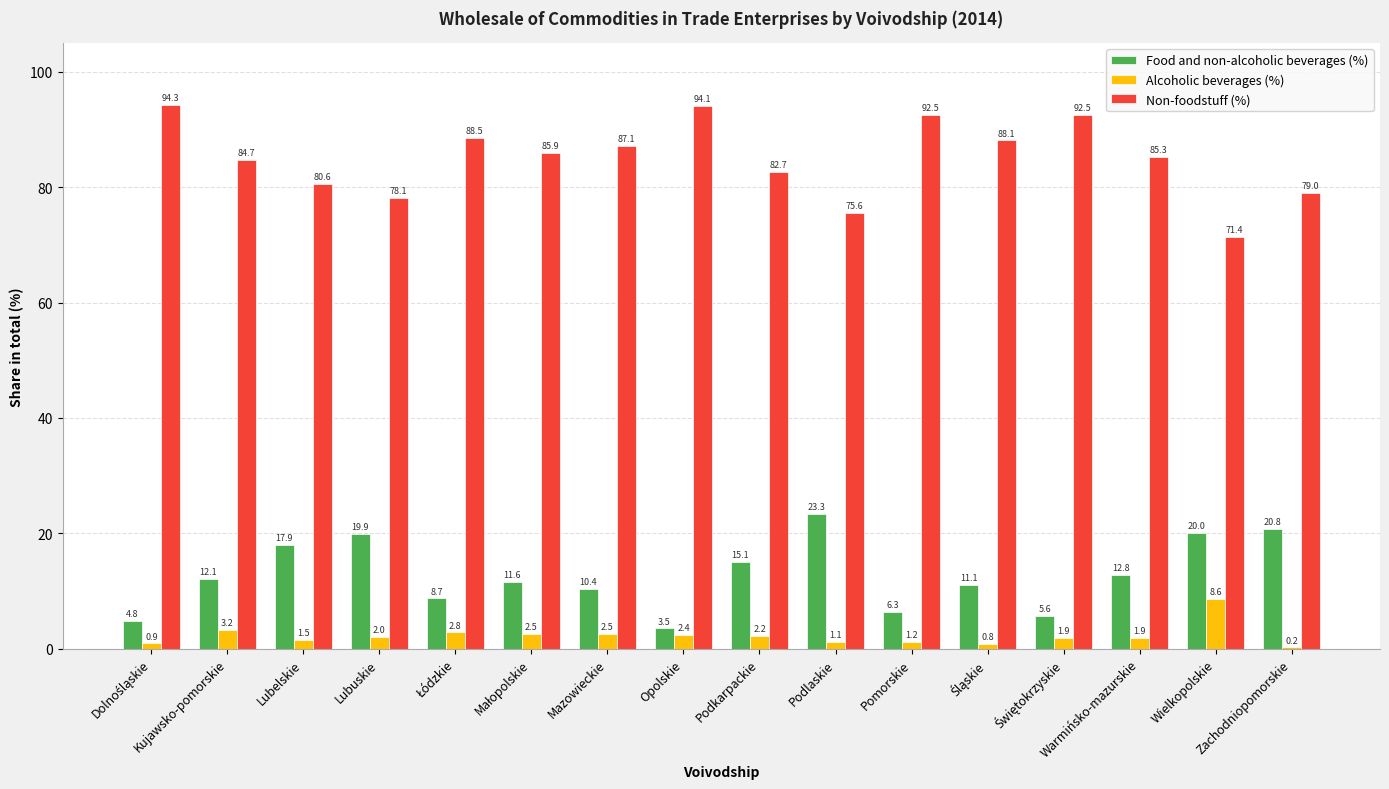

What is the approximate value of Alcoholic beverages (%) at Zachodniopomorskie?

0.2